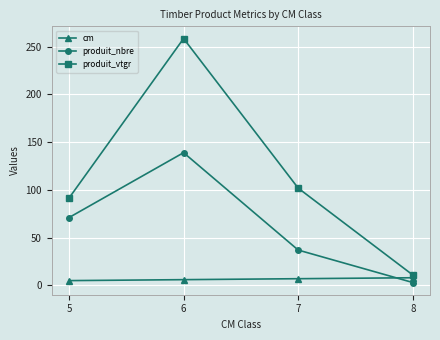

Count the number of categories in the chart.

4